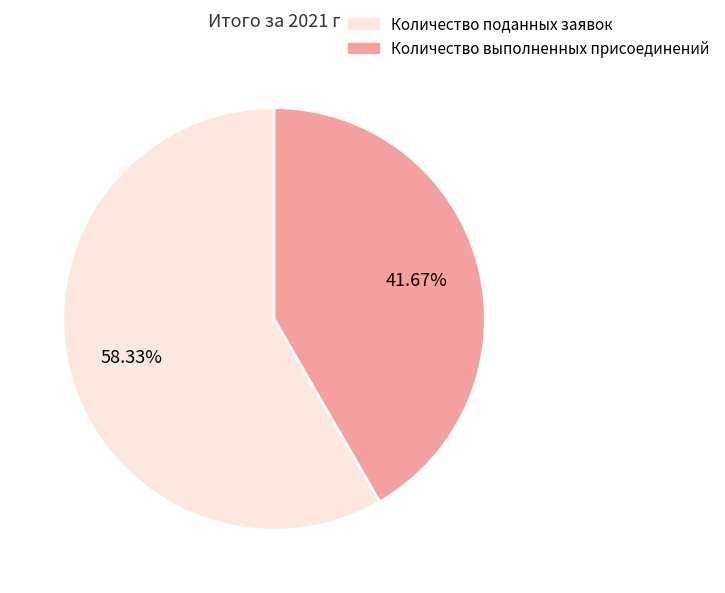

Is there a majority slice in this chart?

Yes